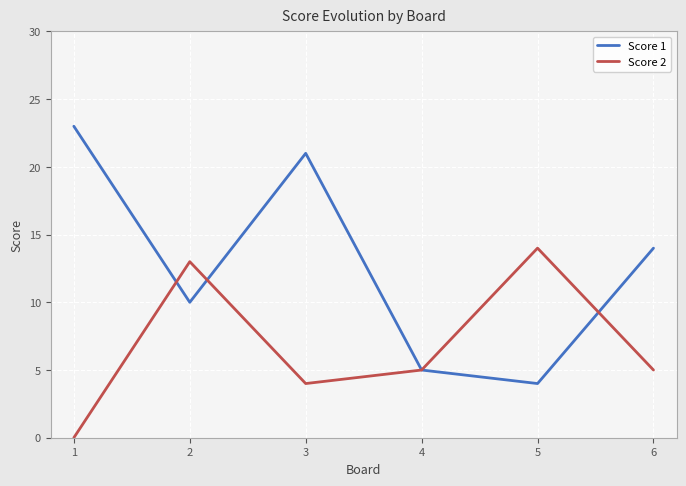

Is it true that Score 2 equals 9 at 3?

False